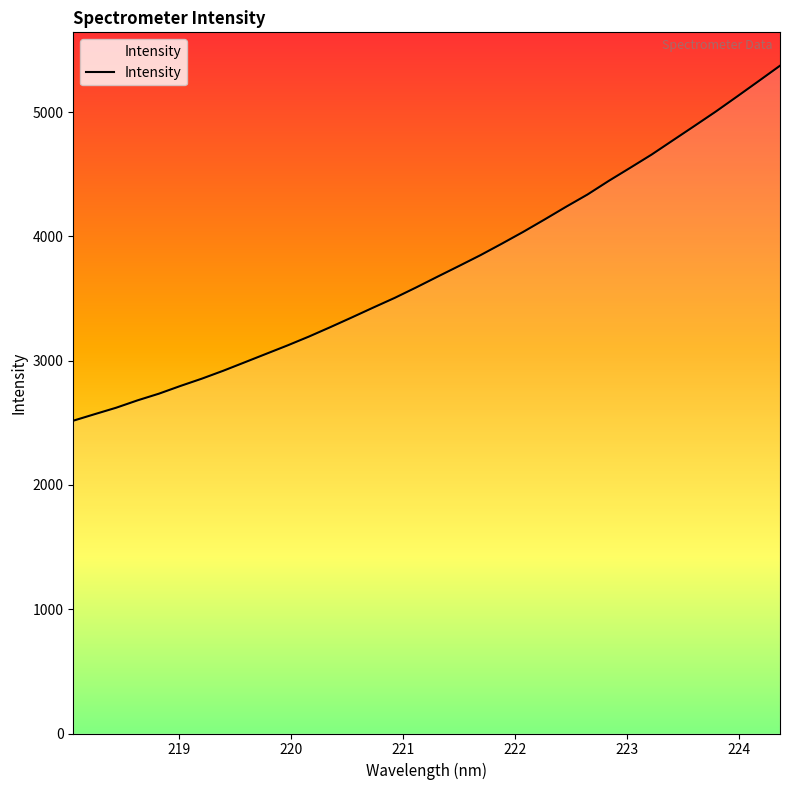

What is the smallest value displayed?

2517.0